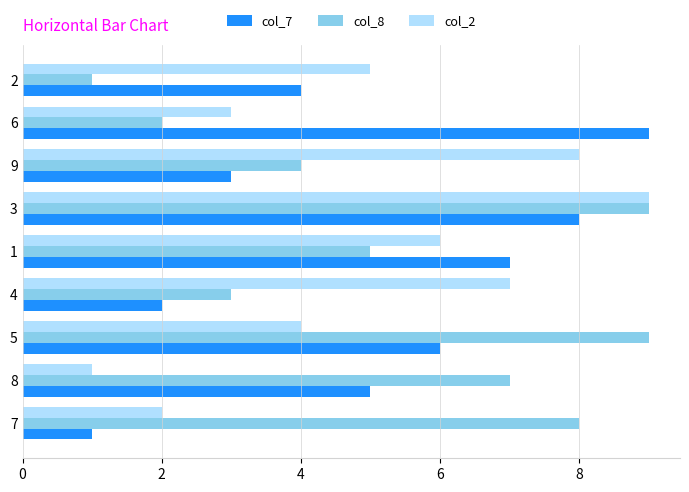

What is the sum of all col_7 values?

45